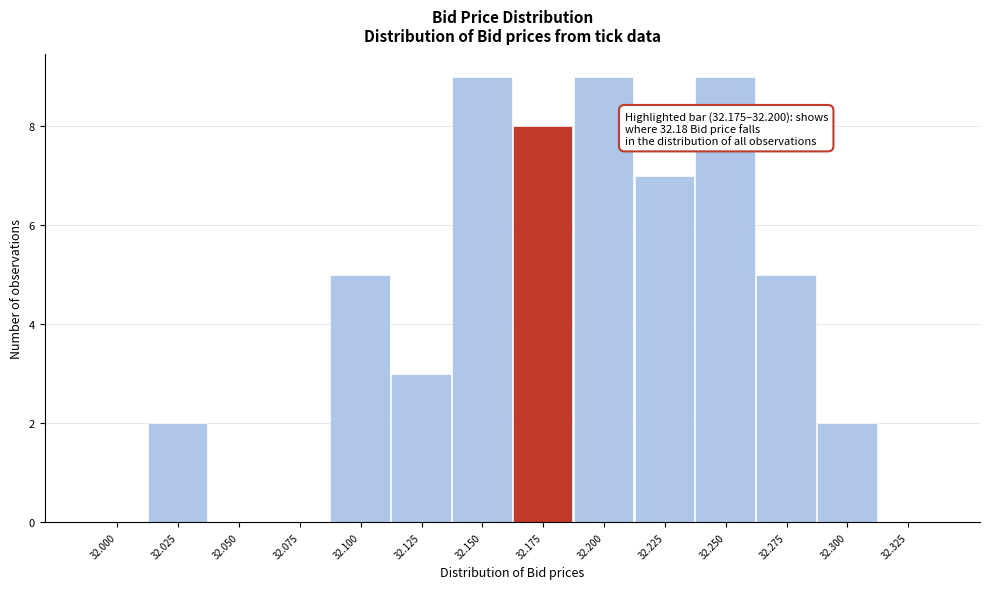

Reading left to right, what are all the values shown in this chart?

32.000=0	32.025=2	32.050=0	32.075=0	32.100=5	32.125=3	32.150=9	32.175=8	32.200=9	32.225=7	32.250=9	32.275=5	32.300=2	32.325=0